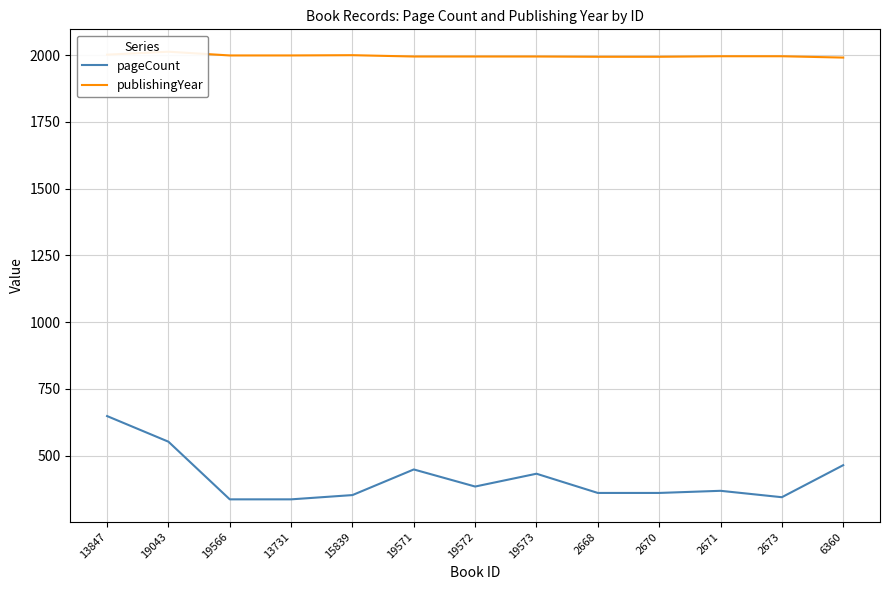

Between 19573 and 13847, which is larger?

13847